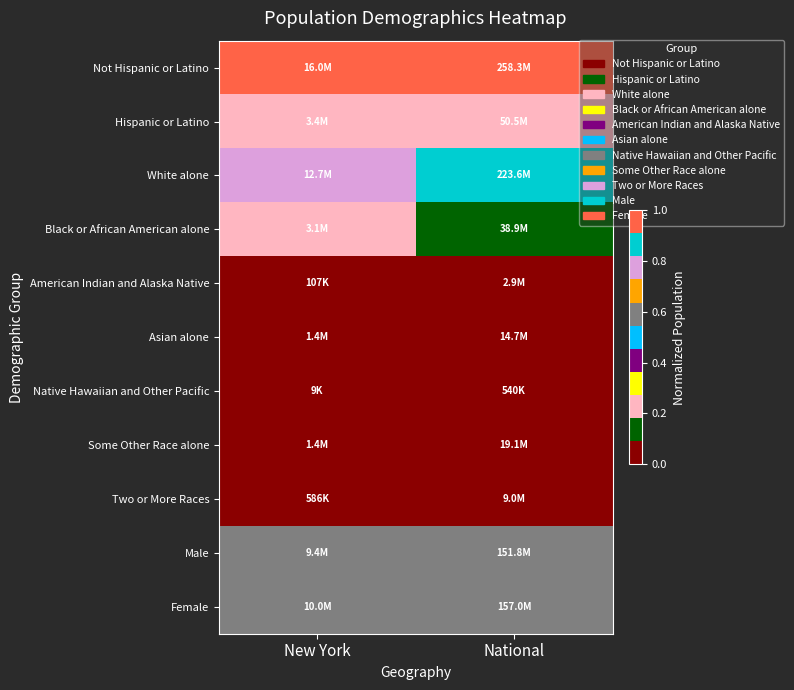

What is the total value across all series at National?

3.6